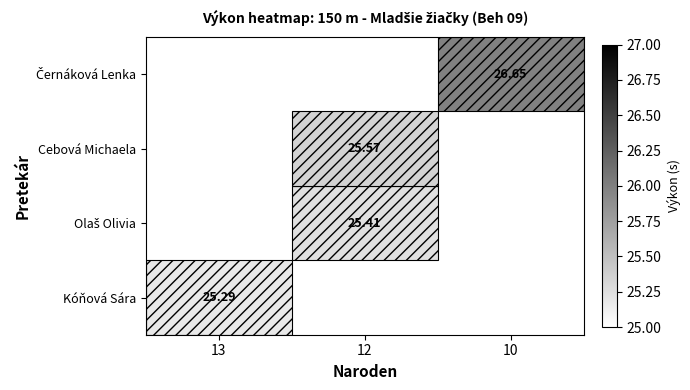

Is the value of Cebová Michaela at 10 greater than the value of Olaš Olivia at 10?

No